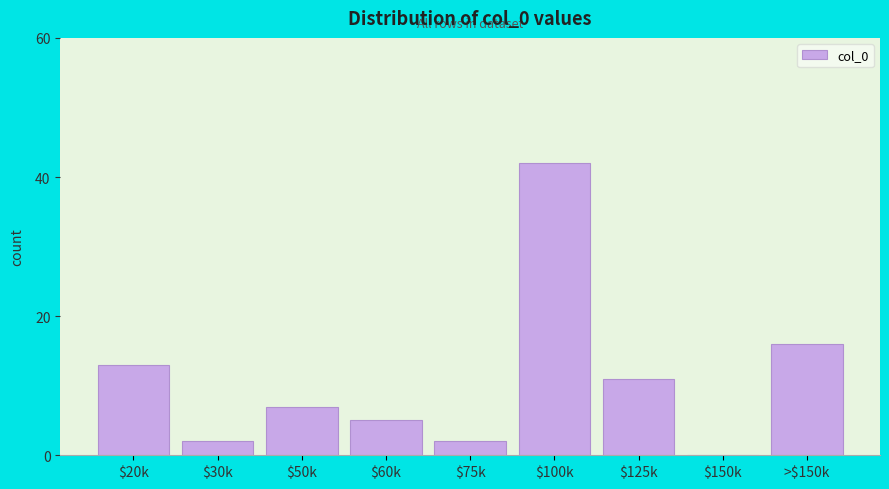

Read the value at $125k.

11